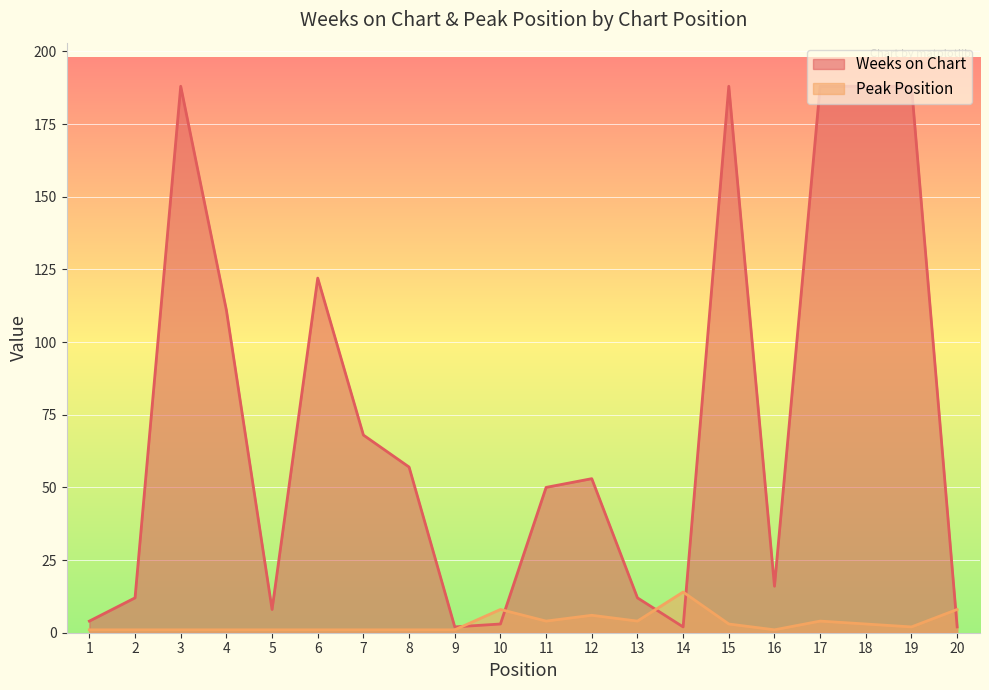

True or false: Peak Position has more than 2 points higher than both neighbors.

True